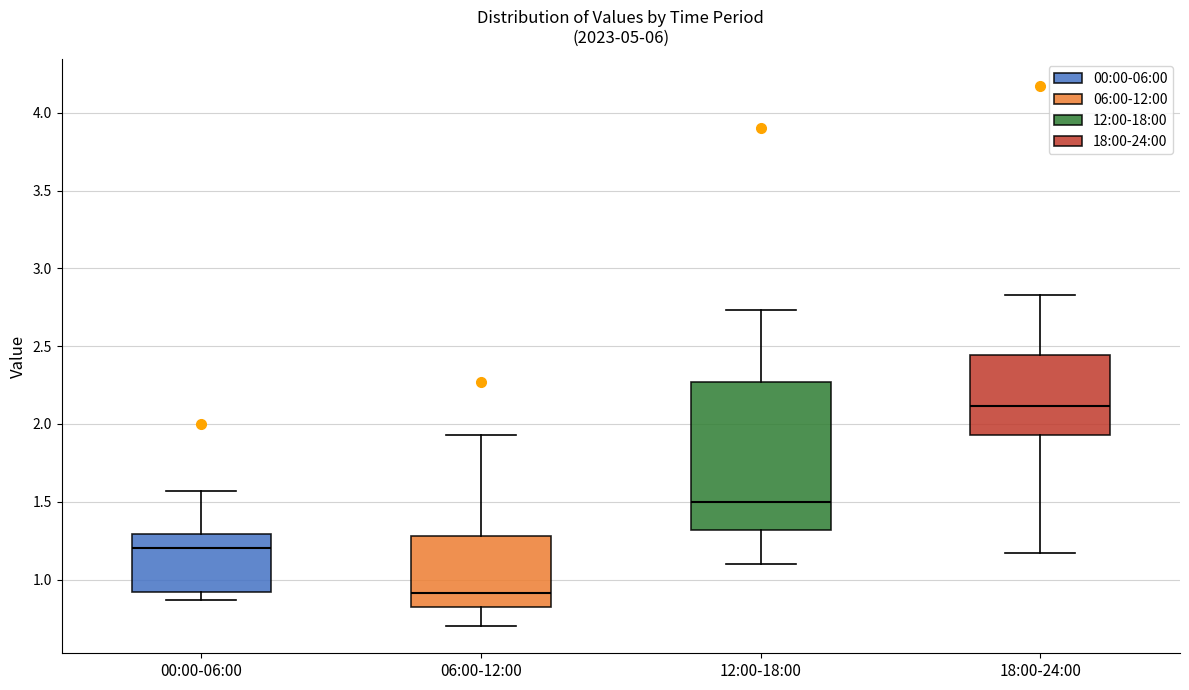

Which box is the tallest, from its lower edge to its upper edge?

12:00-18:00